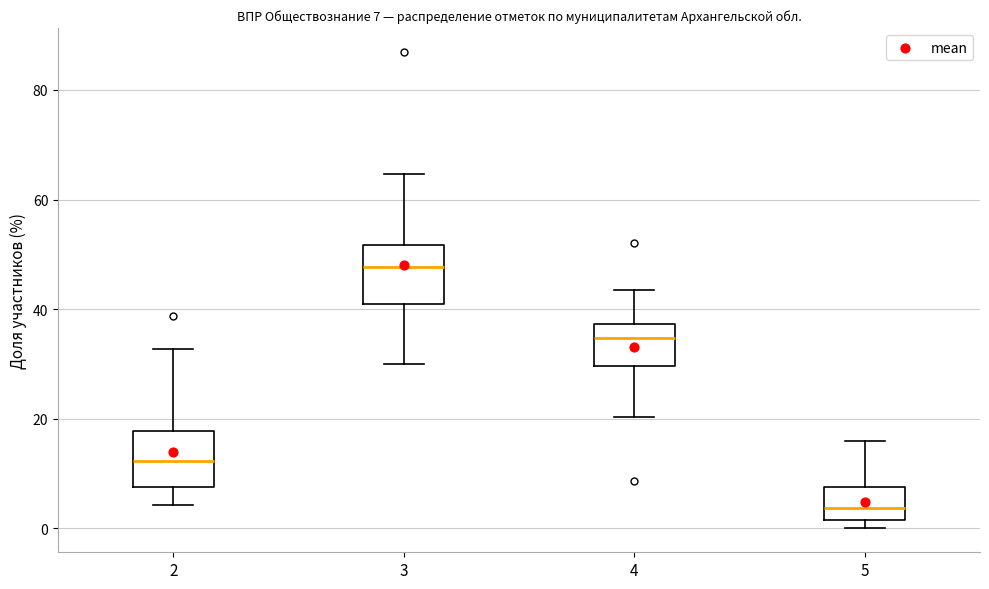

Which box's median line is the lowest?

5